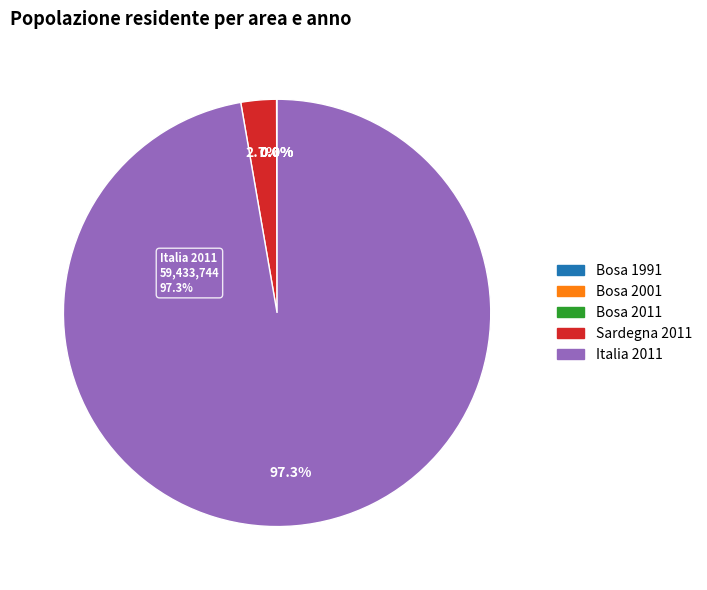

What is the change in value from Sardegna 2011 to Italia 2011?

+57794382